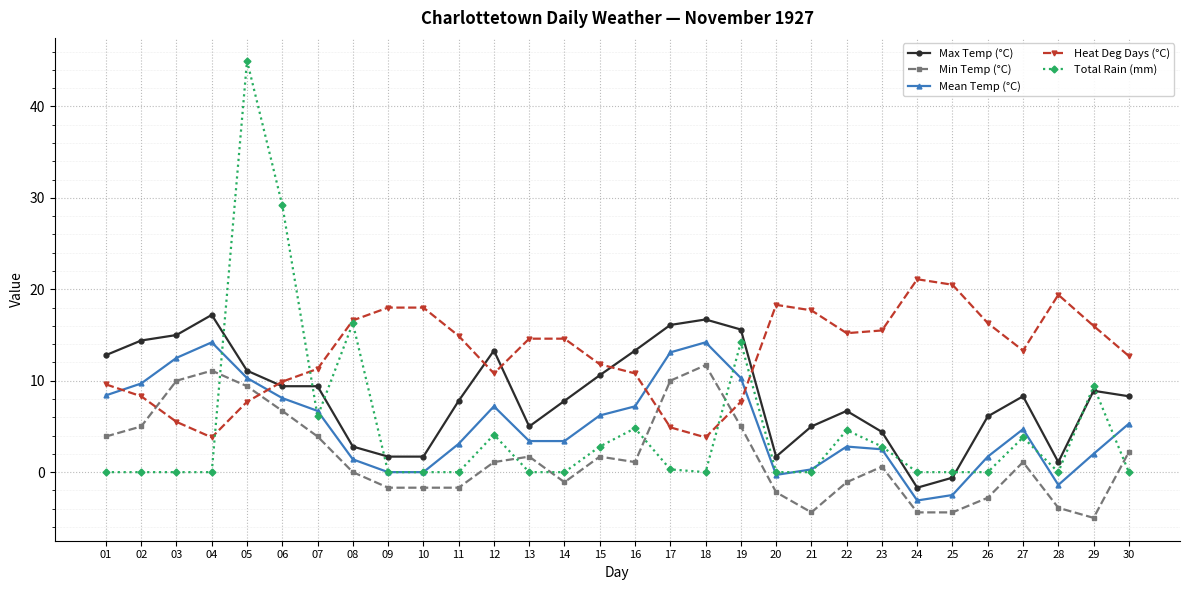

What is the value of the Min Temp (°C) point at the 7th from the left?

3.9